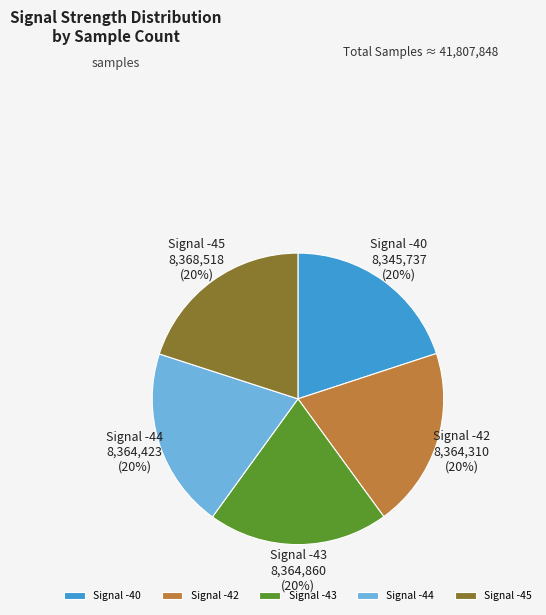

Is there any slice that represents more than half of the pie?

No